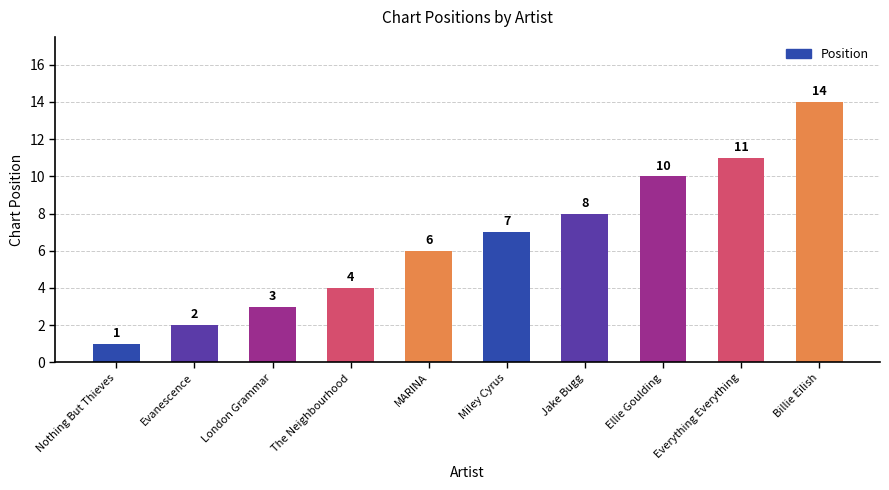

Rank the categories by value from highest to lowest.

Billie Eilish, Everything Everything, Ellie Goulding, Jake Bugg, Miley Cyrus, MARINA, The Neighbourhood, London Grammar, Evanescence, Nothing But Thieves